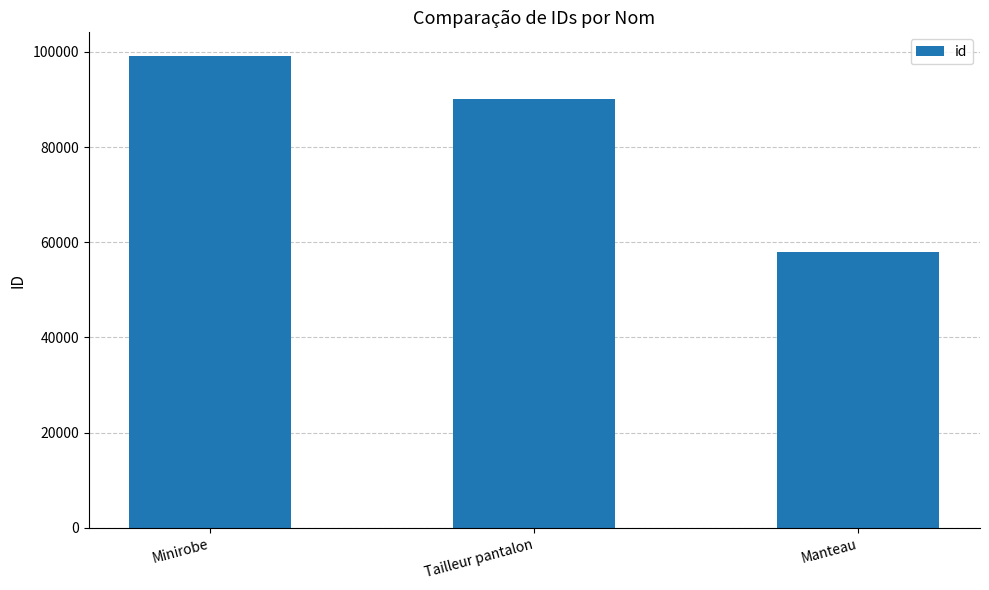

The chart shows a value of 57945 at Manteau. True or false?

True